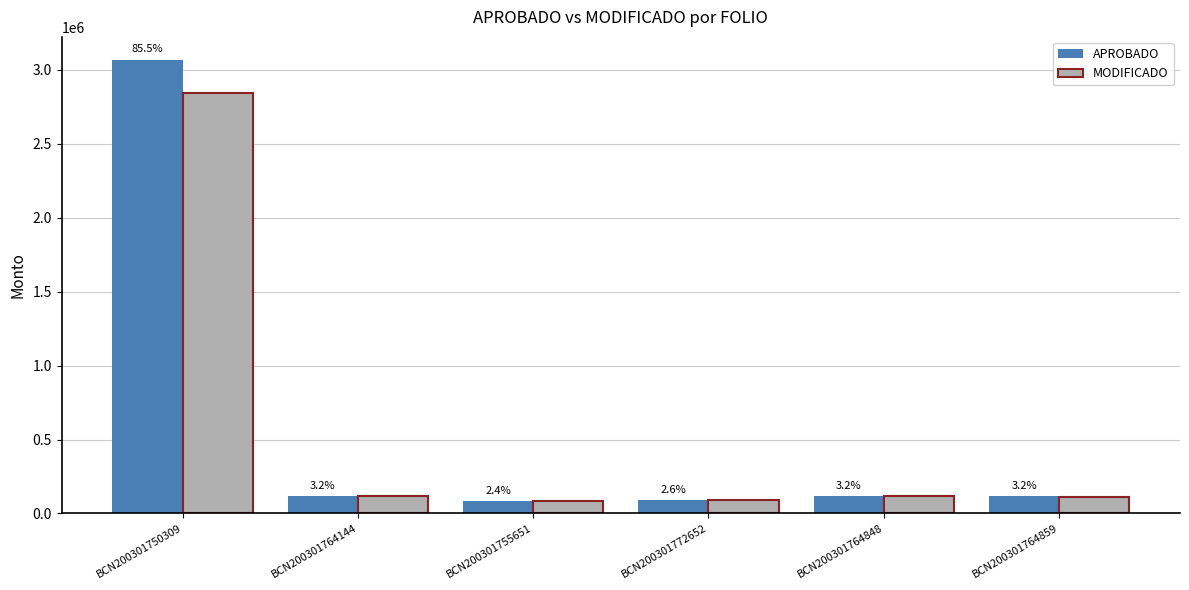

What are all the series names shown in the legend?

APROBADO, MODIFICADO